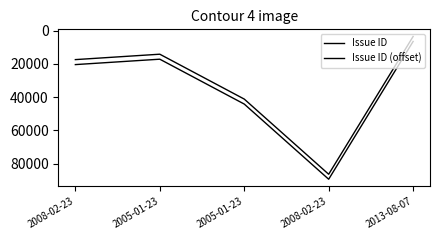

At which label is Issue ID closest to 44940?

2005-01-23